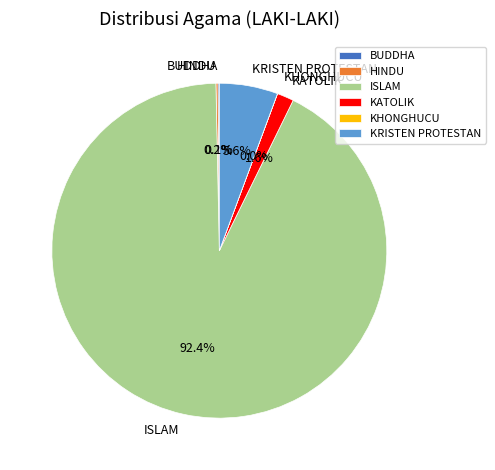

Which slice represents more than half of the pie?

ISLAM